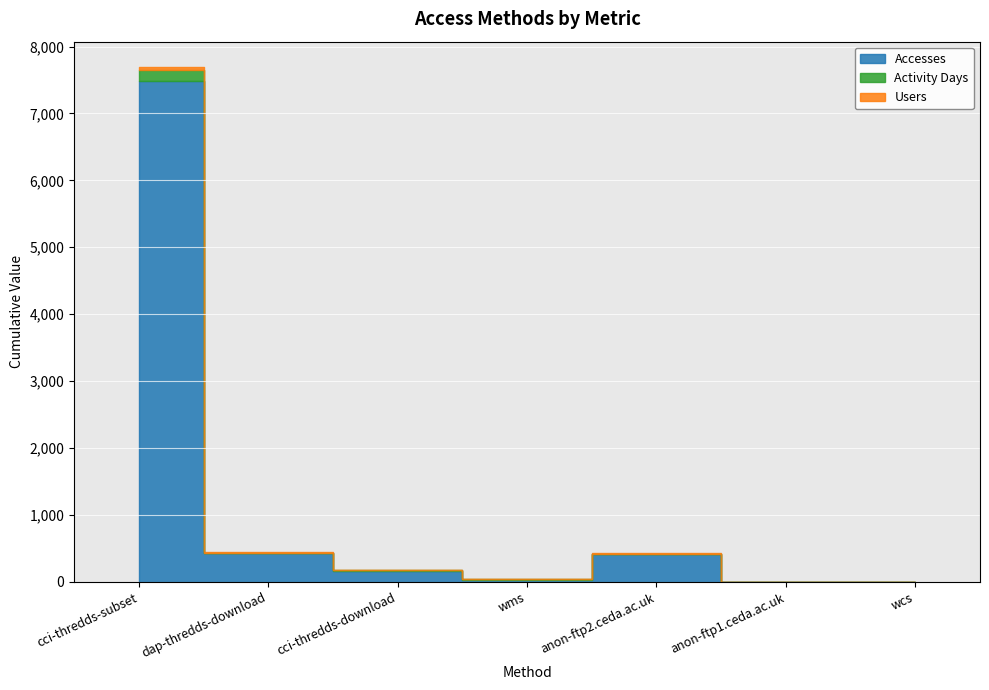

What is the label of the 4th point from the right?

wms